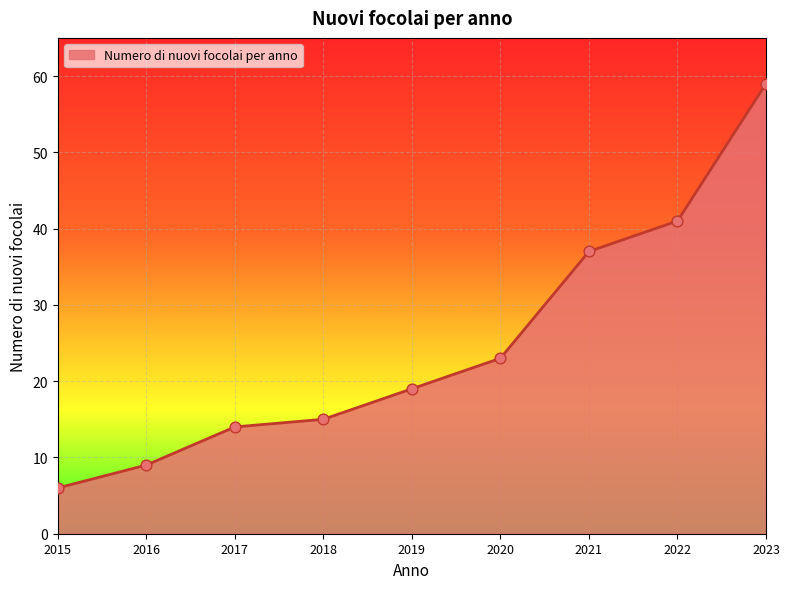

Approximately how many times larger is the value at 2019 compared to 2023?

0.3